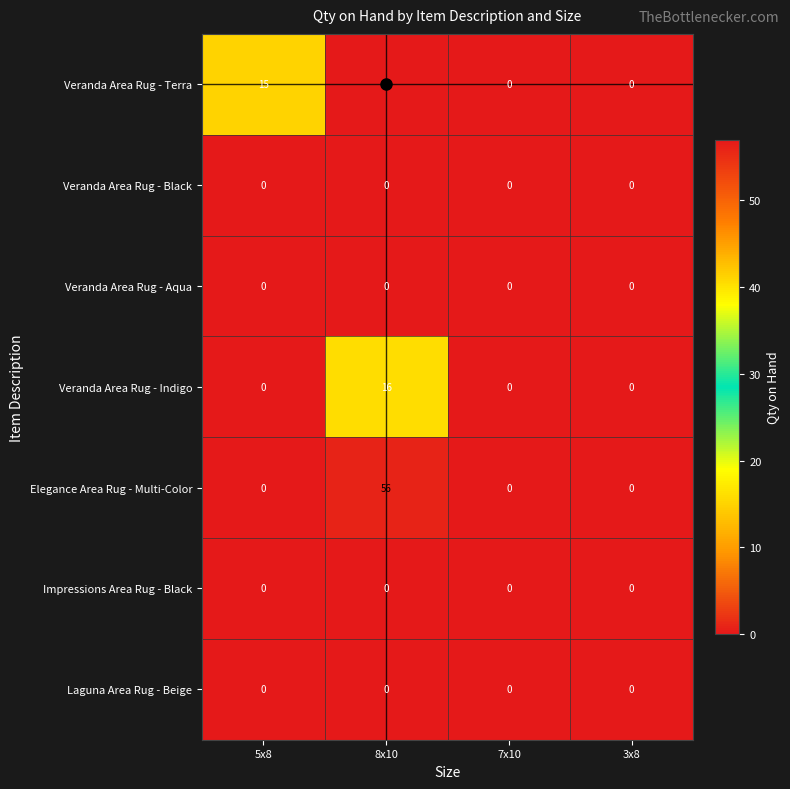

At which category does the chart reach its peak across all series?

8x10